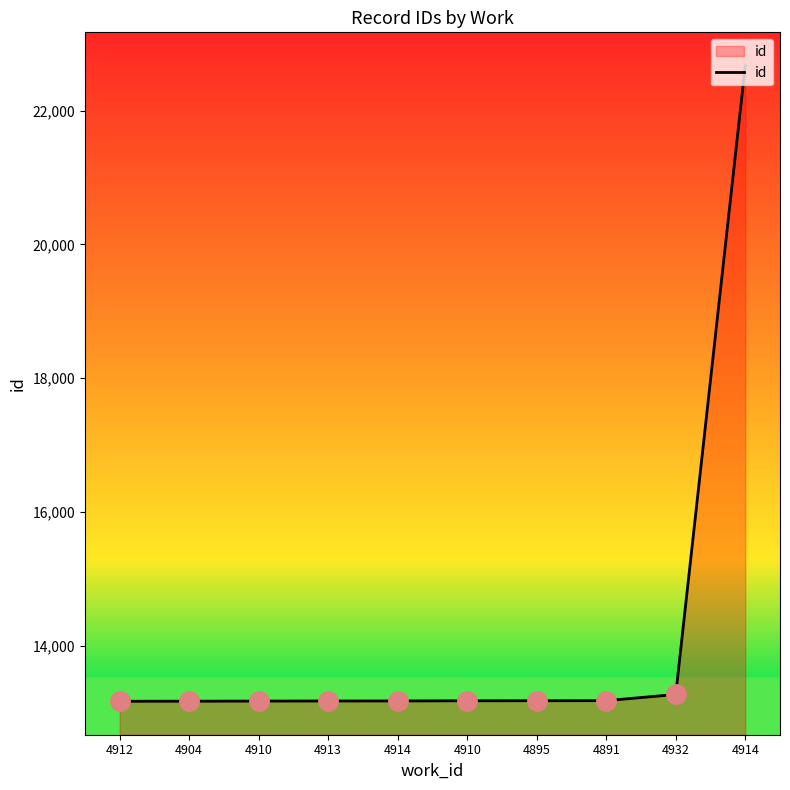

True or false: there are more than 1 points higher than both neighbors.

False